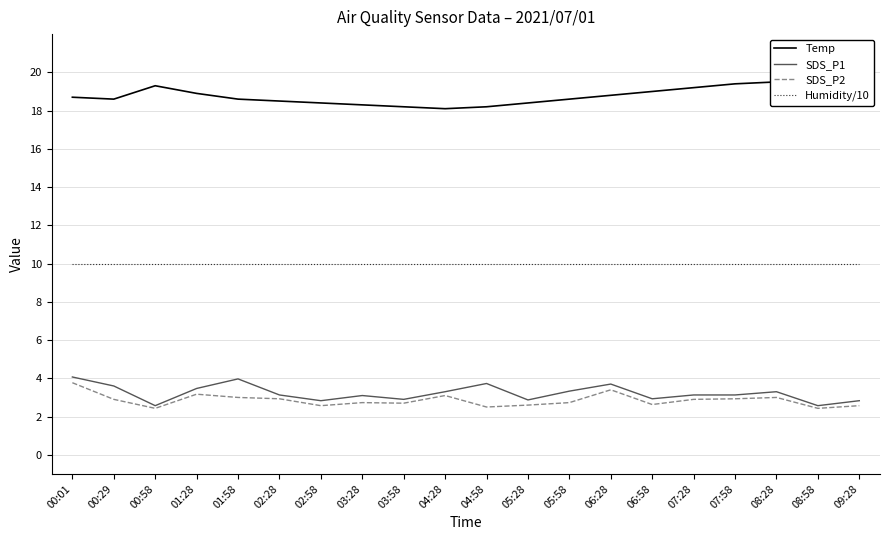

What is the maximum value for SDS_P1?

4.1